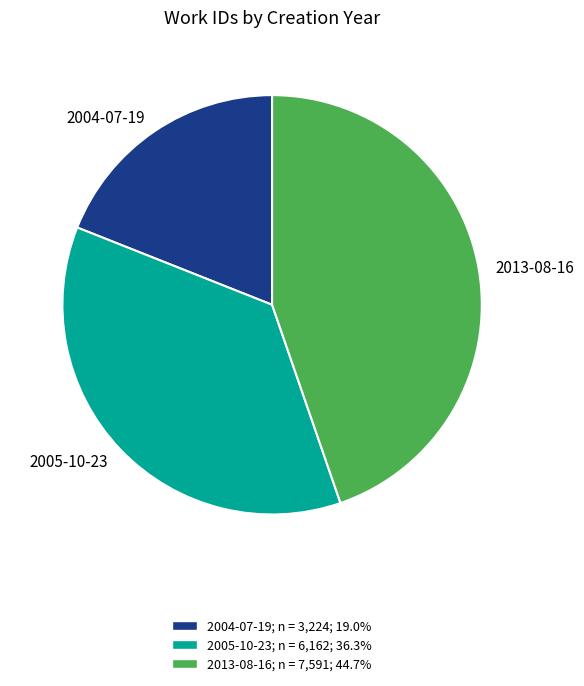

How many segments does this pie chart have?

3